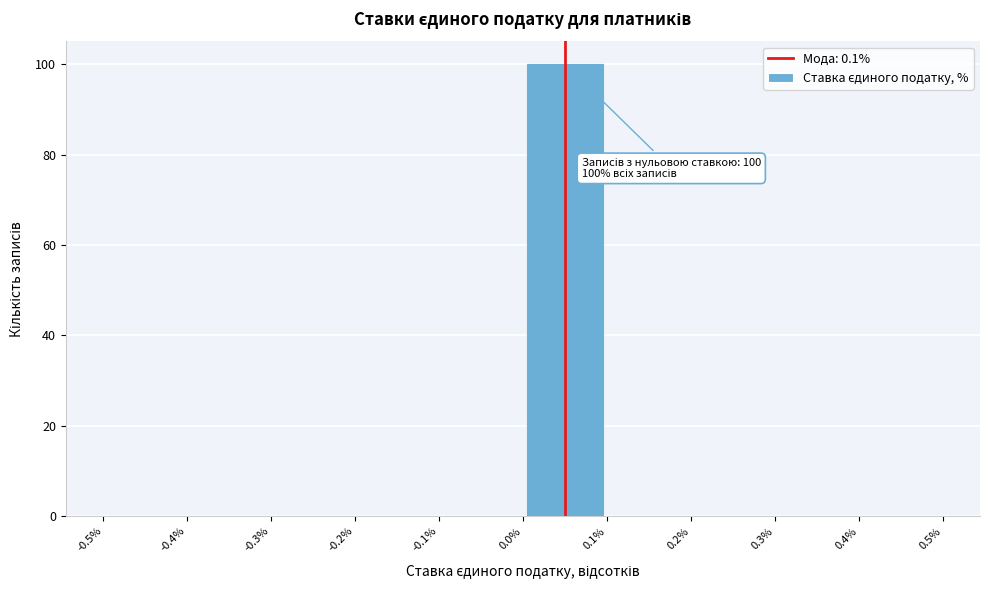

Which range on the x-axis has the tallest bar?

0.0% to 0.1%